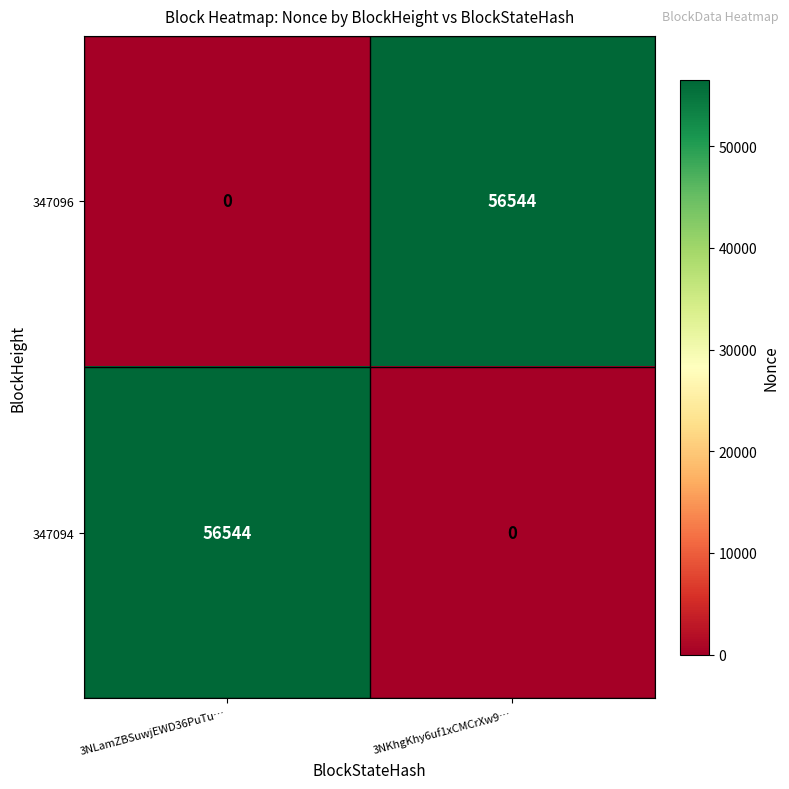

What is the spread (max minus min) of values at 3NKhgKhy6uf1xCMCrXw9…?

56544